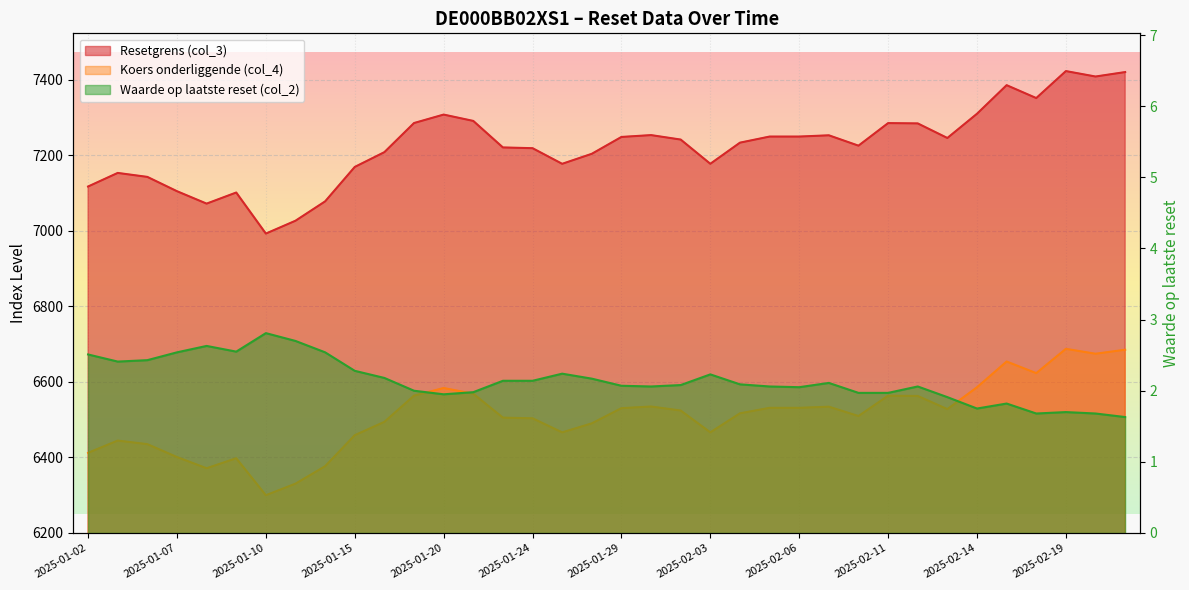

Which has a higher value, 2025-02-03 or 2025-02-04?

2025-02-04